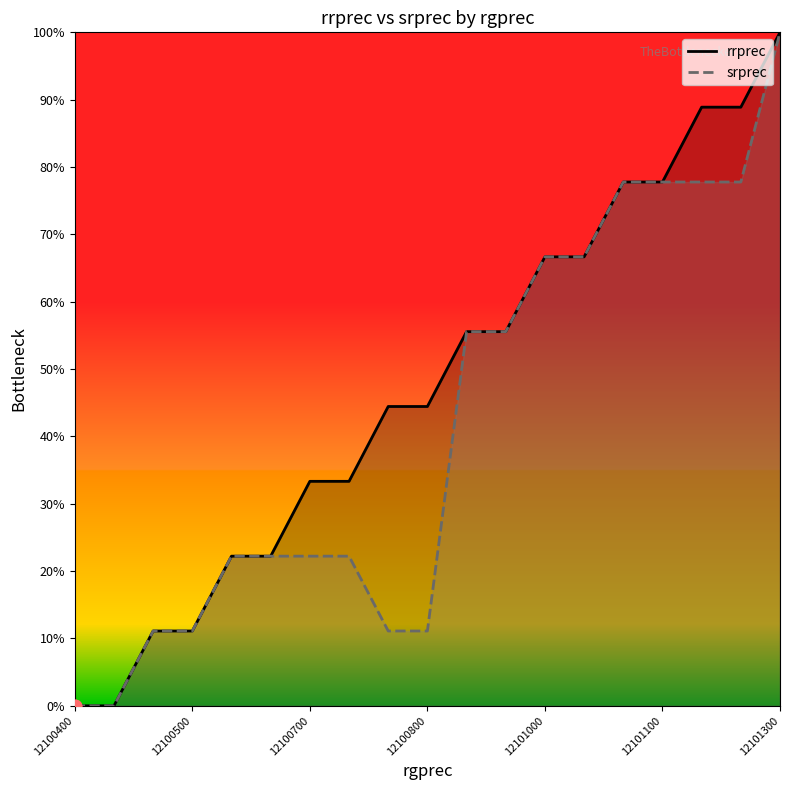

Which series contains the lowest Y value?

rrprec